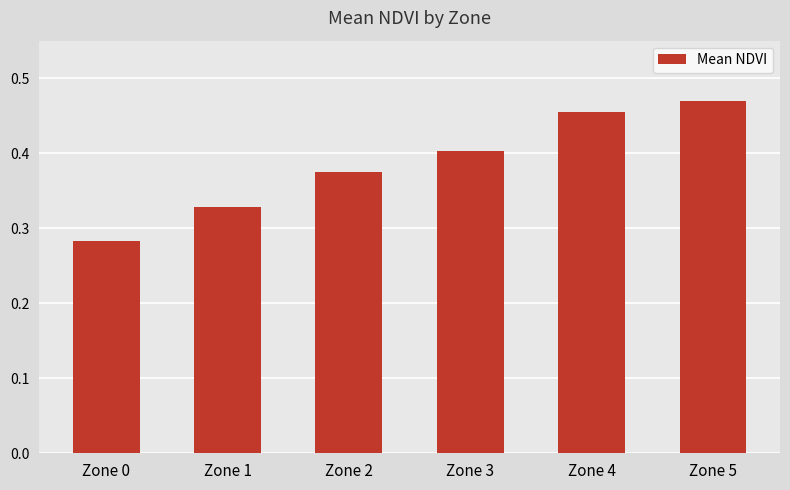

The chart shows a value of 0.1 at Zone 2. True or false?

False